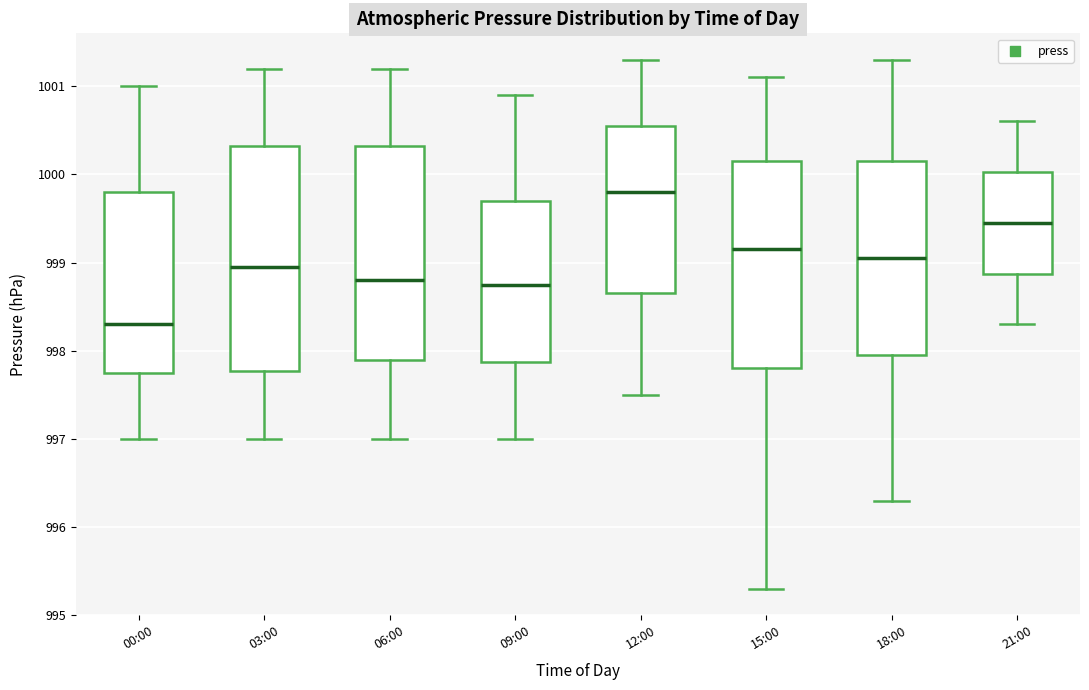

Reading left to right, transcribe this box plot: for each box, give where its median line is, the range the box spans, and where its two whiskers end, as read against the y-axis. The values are not printed on the chart, so give them approximately, as read against the axis.

00:00: median 998.3, box 997.8 to 999.8, whiskers 997.0 to 1001.0
03:00: median 999.0, box 997.8 to 1000.3, whiskers 997.0 to 1001.2
06:00: median 998.8, box 997.9 to 1000.3, whiskers 997.0 to 1001.2
09:00: median 998.8, box 997.9 to 999.7, whiskers 997.0 to 1000.9
12:00: median 999.8, box 998.7 to 1000.6, whiskers 997.5 to 1001.3
15:00: median 999.2, box 997.8 to 1000.2, whiskers 995.3 to 1001.1
18:00: median 999.1, box 998.0 to 1000.2, whiskers 996.3 to 1001.3
21:00: median 999.5, box 998.9 to 1000.0, whiskers 998.3 to 1000.6